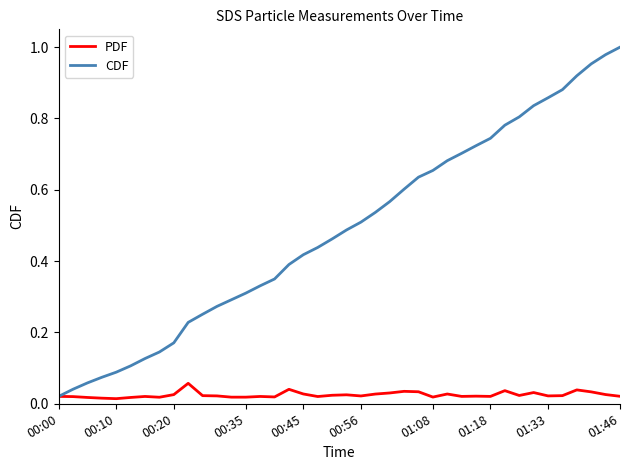

How many lines are shown in the chart?

2